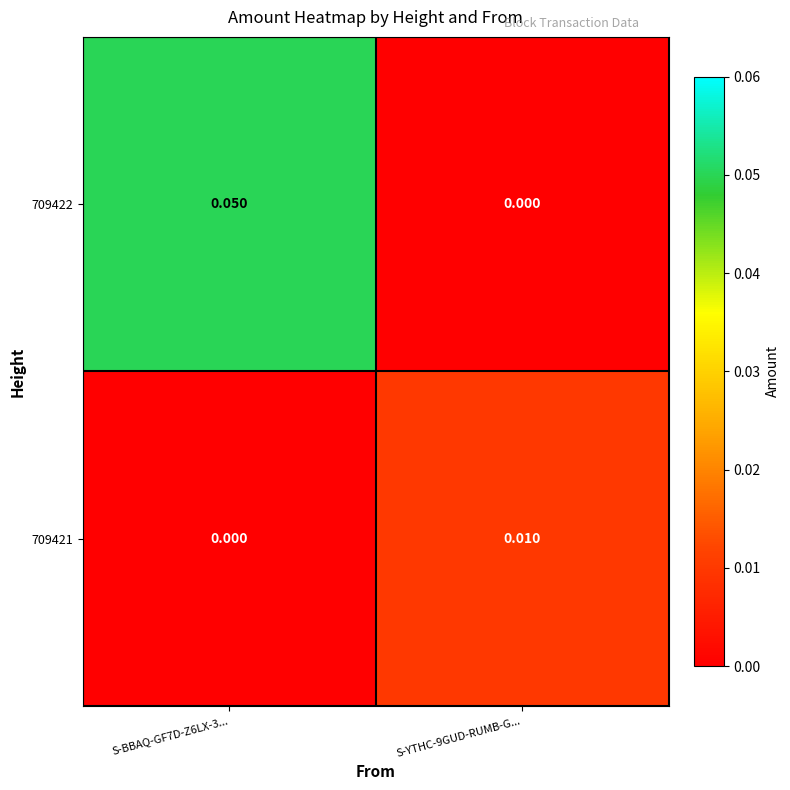

Is the value of 709421 at S-YTHC-9GUD-RUMB-G... greater than the value of 709422 at S-BBAQ-GF7D-Z6LX-3...?

No